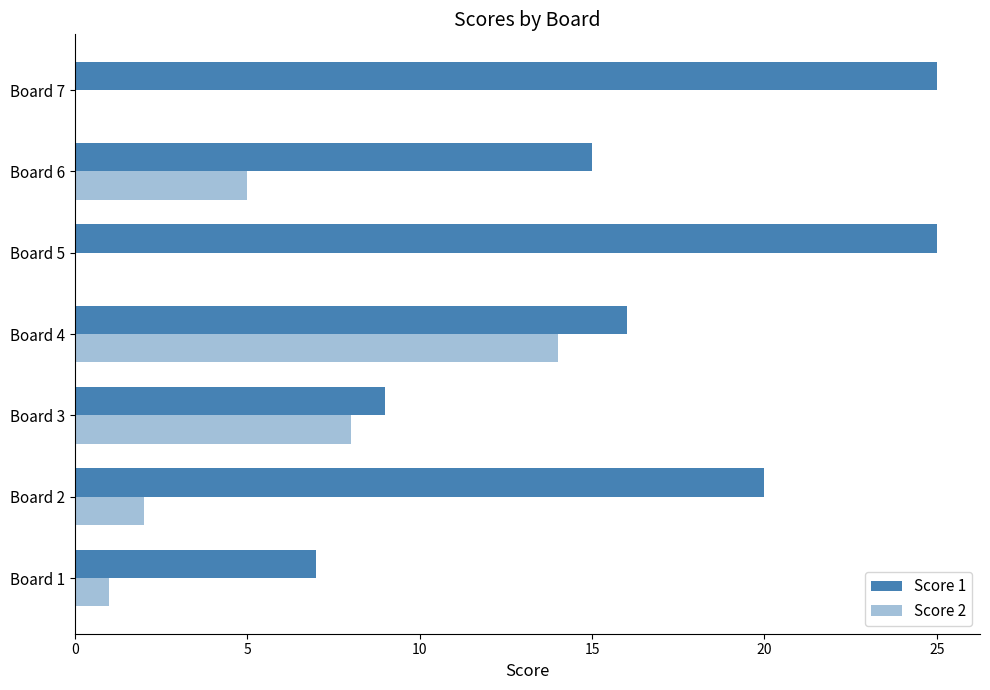

How many categories are shown in the chart?

7